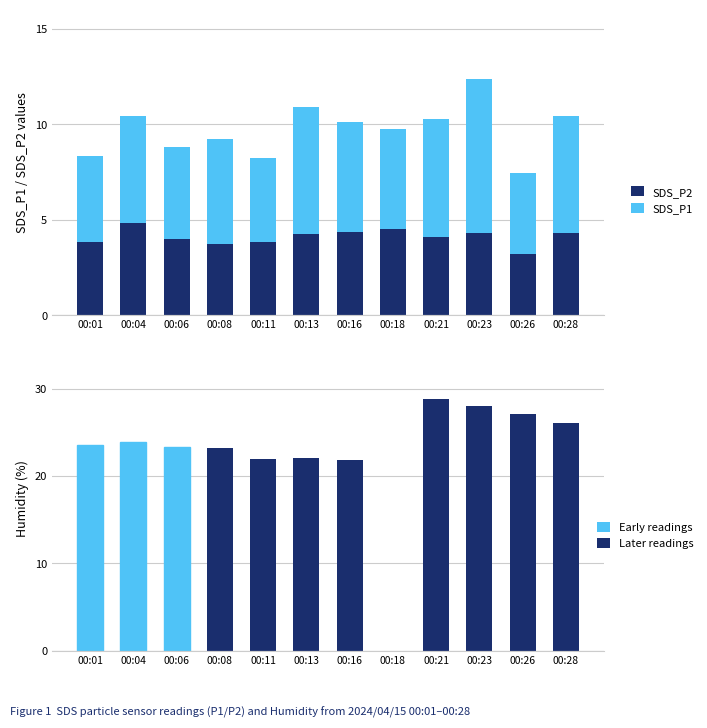

What is the spread (max minus min) of values at 00:01?

19.7